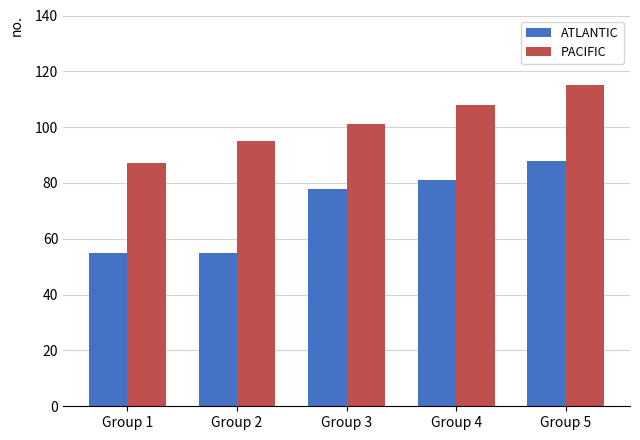

Between Group 2 and Group 3, which series saw the biggest shift?

ATLANTIC